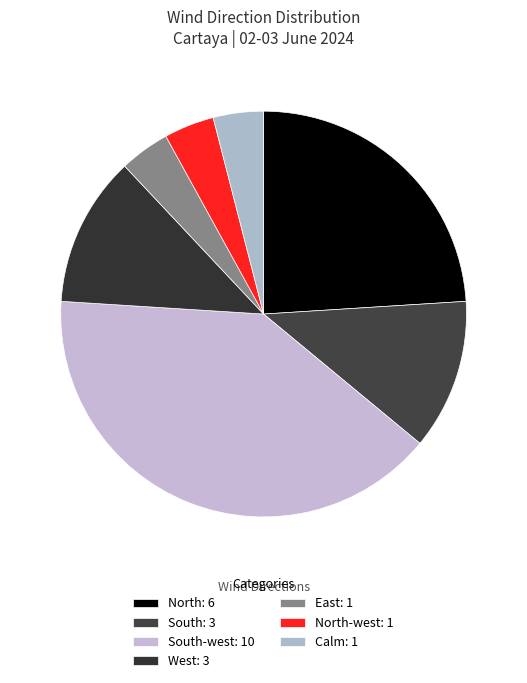

Which slice is the largest?

South-west: 10